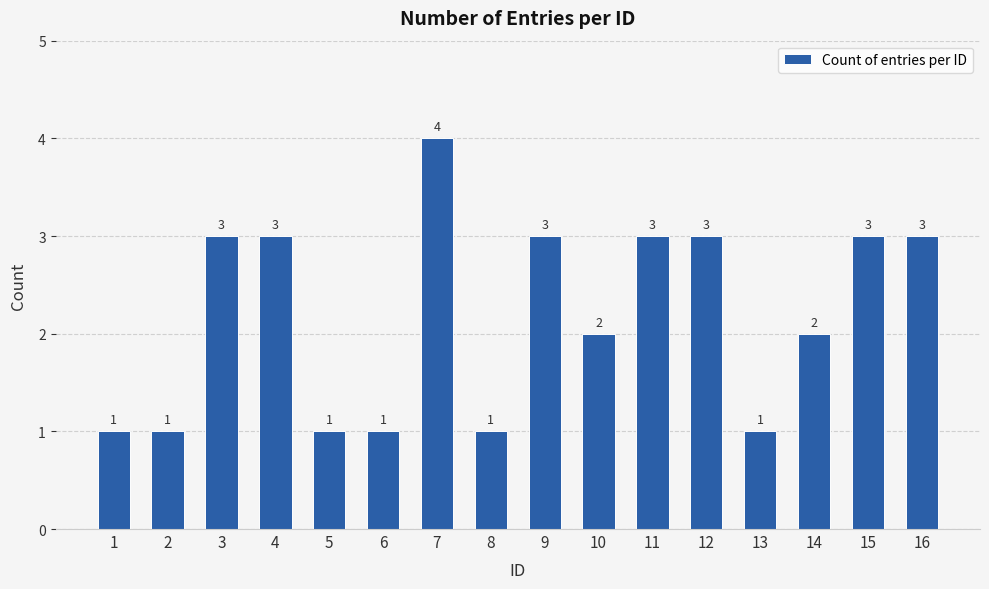

What is the approximate value at 15?

3